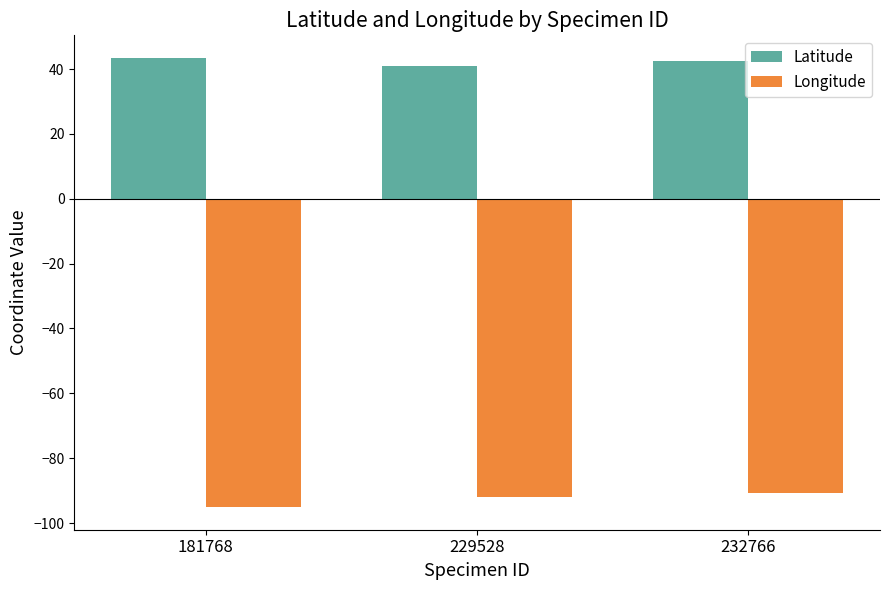

What is the sum of all Latitude values?

127.0